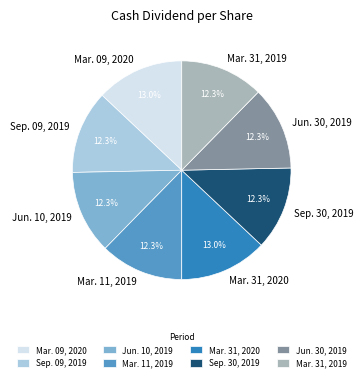

Is Sep. 09, 2019 the majority of the pie?

No